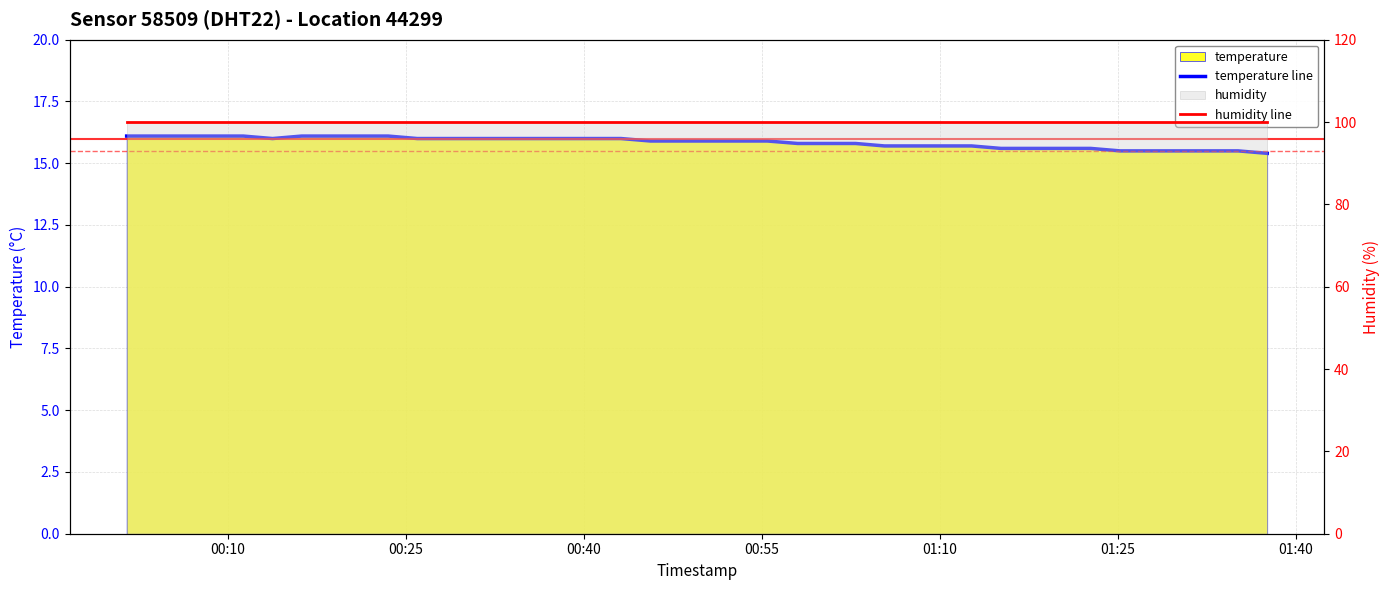

At which category is the sum across all series the highest?

00:10